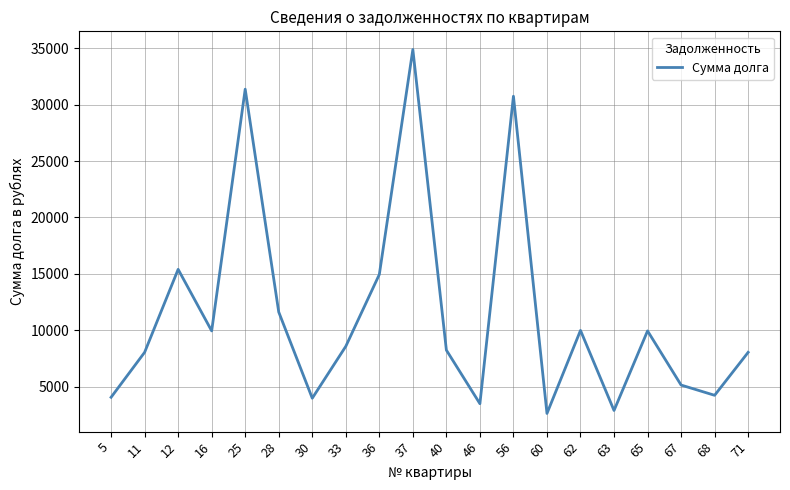

At which label does the data first exceed 8577?

12